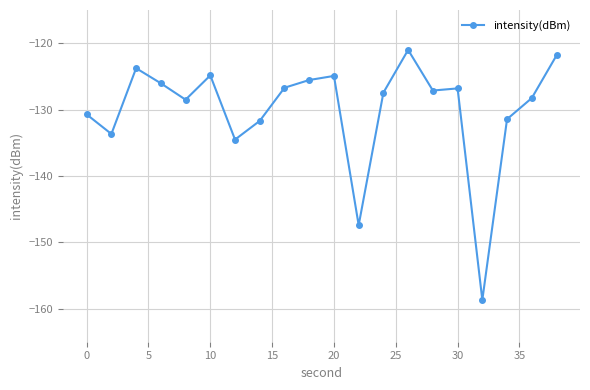

What is the minimum value shown in the chart?

-158.7